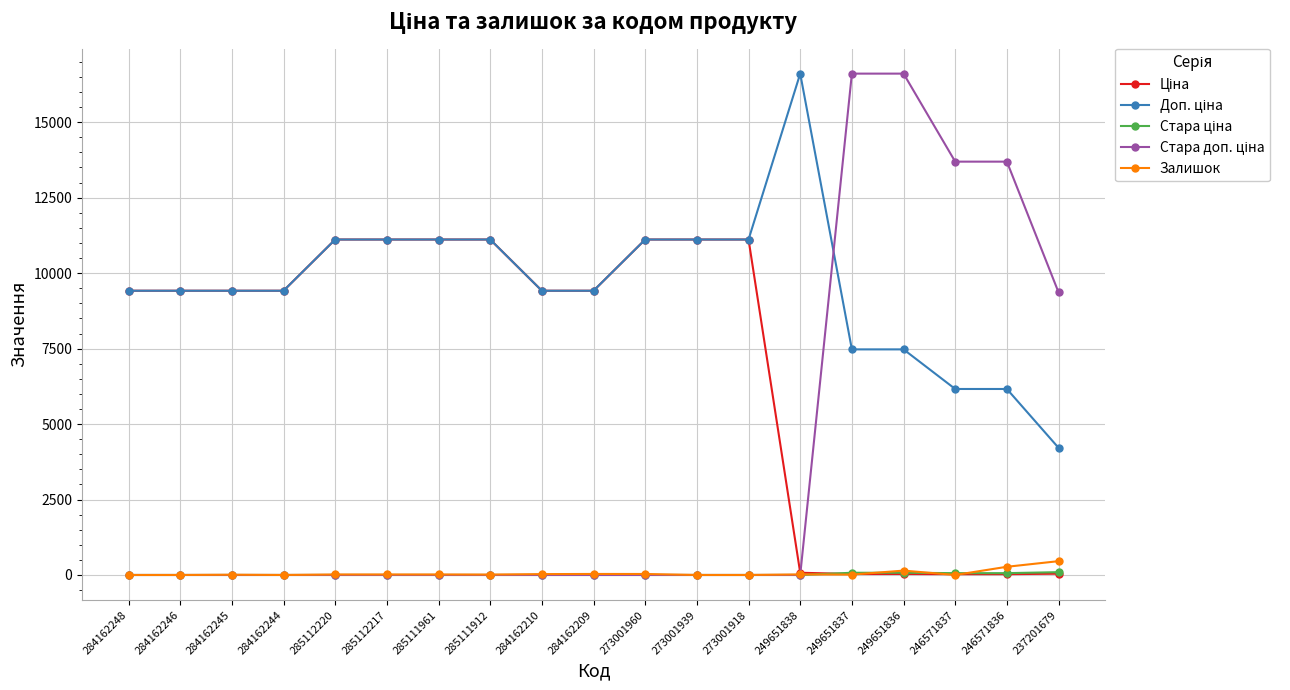

At how many categories does at least one series exceed 3222?

19